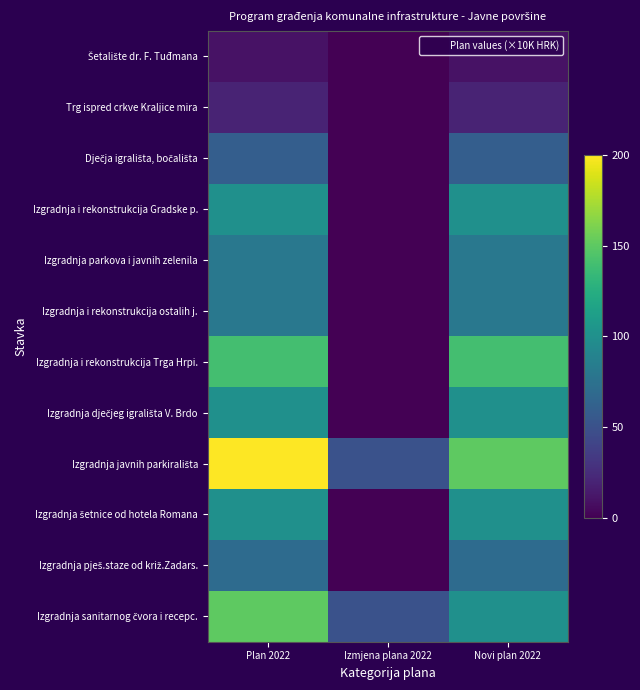

Which series has the largest range (max minus min)?

Izgradnja javnih parkirališta